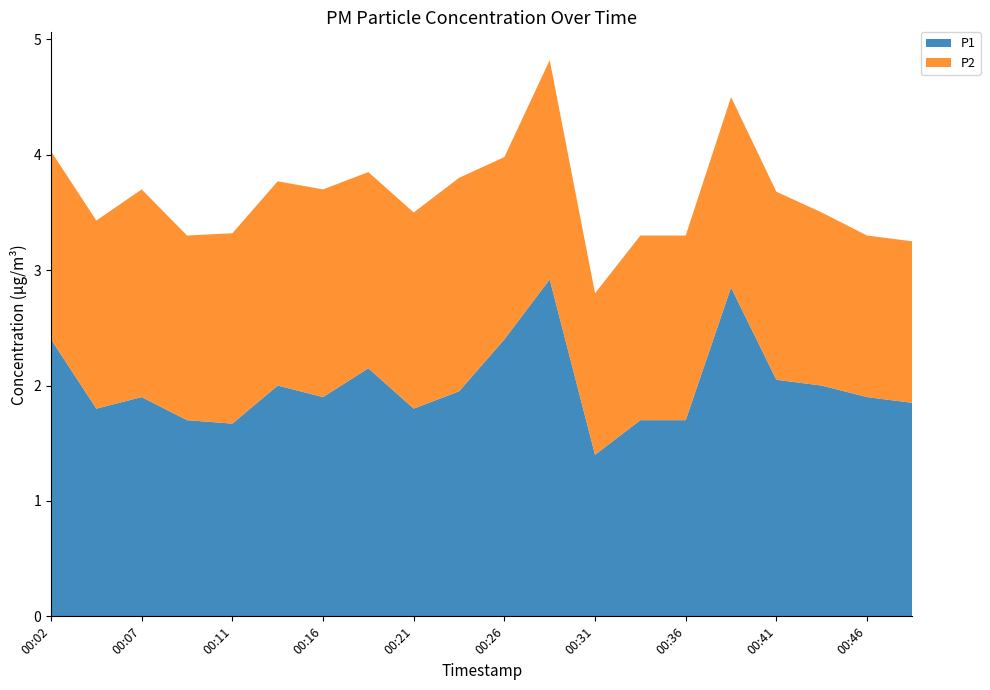

Reading right to left, transcribe all the data shown in this chart.

P1: 00:48=1.9	00:46=1.9	00:43=2.0	00:41=2.0	00:38=2.9	00:36=1.7	00:33=1.7	00:31=1.4	00:28=2.9	00:26=2.4	00:24=1.9	00:21=1.8	00:19=2.1	00:16=1.9	00:14=2.0	00:11=1.7	00:09=1.7	00:07=1.9	00:04=1.8	00:02=2.4
P2: 00:48=1.4	00:46=1.4	00:43=1.5	00:41=1.6	00:38=1.6	00:36=1.6	00:33=1.6	00:31=1.4	00:28=1.9	00:26=1.6	00:24=1.9	00:21=1.7	00:19=1.7	00:16=1.8	00:14=1.8	00:11=1.6	00:09=1.6	00:07=1.8	00:04=1.6	00:02=1.6